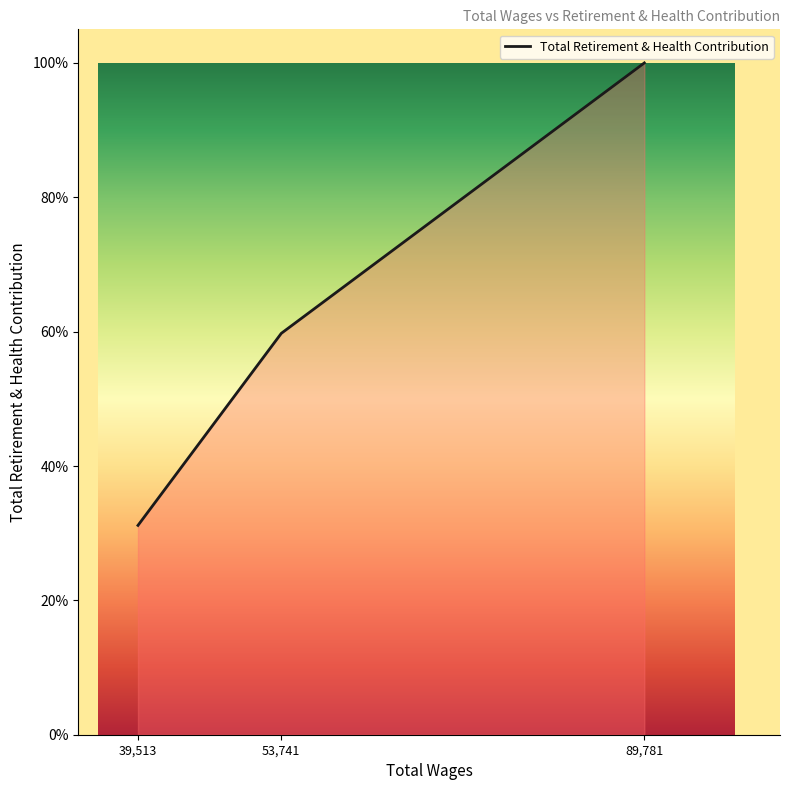

What is the sum of all values?

190.9